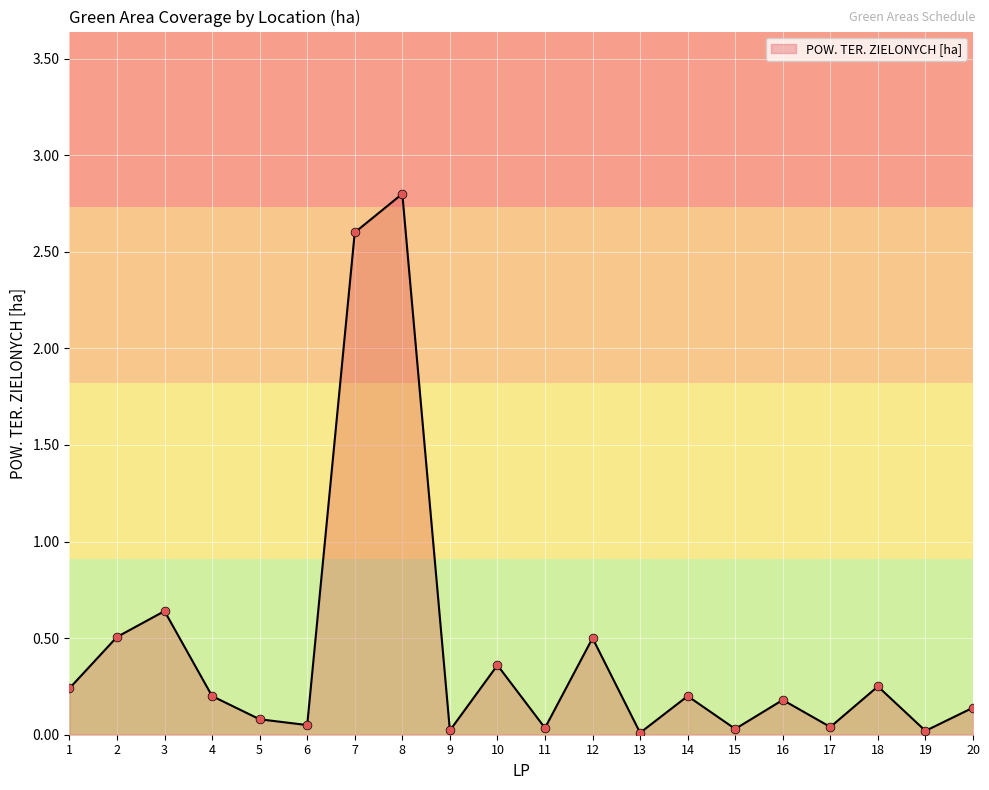

What is the change in value from 5 to 12?

+0.4